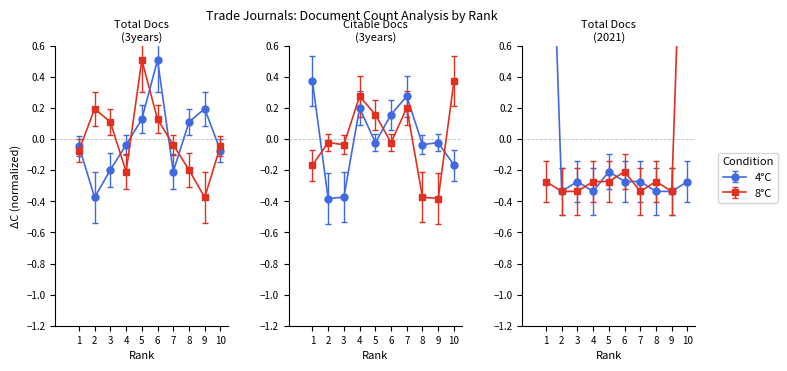

How many values in the Total Docs. (2021) series are below 0?

9